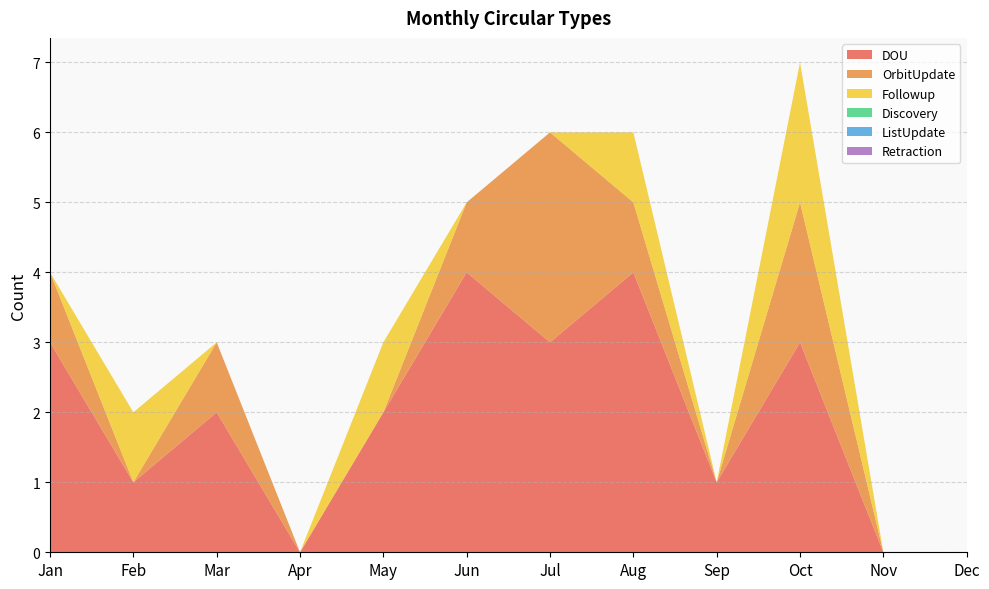

Reading left to right, list all the values displayed in this chart.

DOU: Jan=3	Feb=1	Mar=2	Apr=0	May=2	Jun=4	Jul=3	Aug=4	Sep=1	Oct=3	Nov=0	Dec=0
OrbitUpdate: Jan=1	Feb=0	Mar=1	Apr=0	May=0	Jun=1	Jul=3	Aug=1	Sep=0	Oct=2	Nov=0	Dec=0
Followup: Jan=0	Feb=1	Mar=0	Apr=0	May=1	Jun=0	Jul=0	Aug=1	Sep=0	Oct=2	Nov=0	Dec=0
Discovery: Jan=0	Feb=0	Mar=0	Apr=0	May=0	Jun=0	Jul=0	Aug=0	Sep=0	Oct=0	Nov=0	Dec=0
ListUpdate: Jan=0	Feb=0	Mar=0	Apr=0	May=0	Jun=0	Jul=0	Aug=0	Sep=0	Oct=0	Nov=0	Dec=0
Retraction: Jan=0	Feb=0	Mar=0	Apr=0	May=0	Jun=0	Jul=0	Aug=0	Sep=0	Oct=0	Nov=0	Dec=0